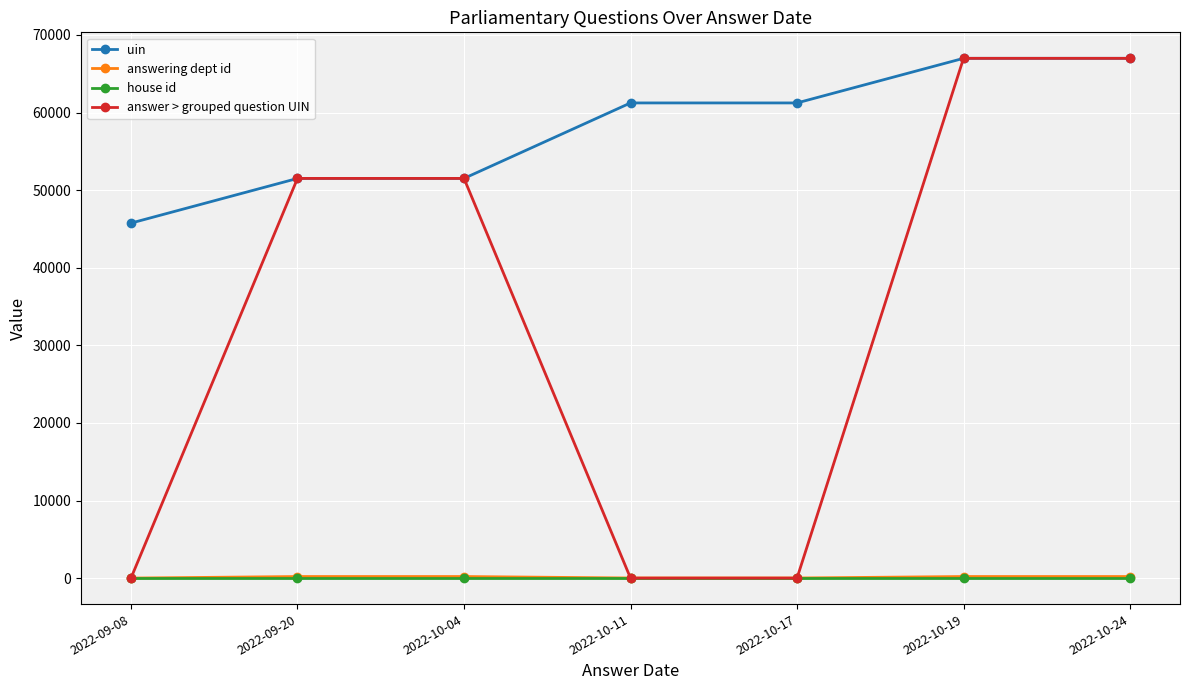

What is the highest value of the uin series?

66987